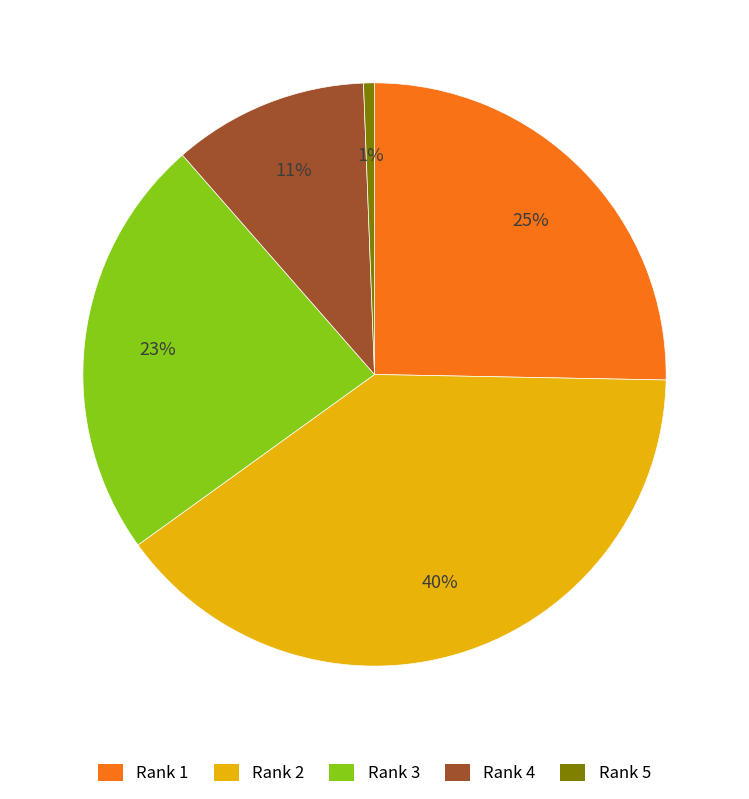

Count the number of slices in the pie.

5